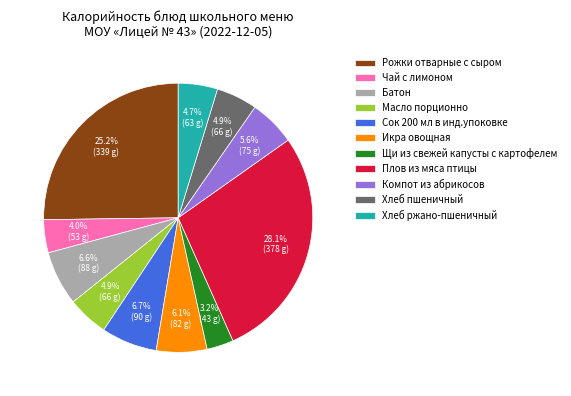

Count the number of slices in the pie.

11